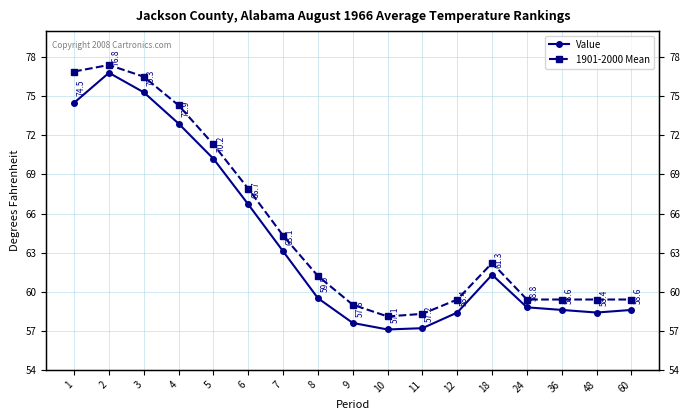

What value does the 1901-2000 Mean series have at 5?

71.3